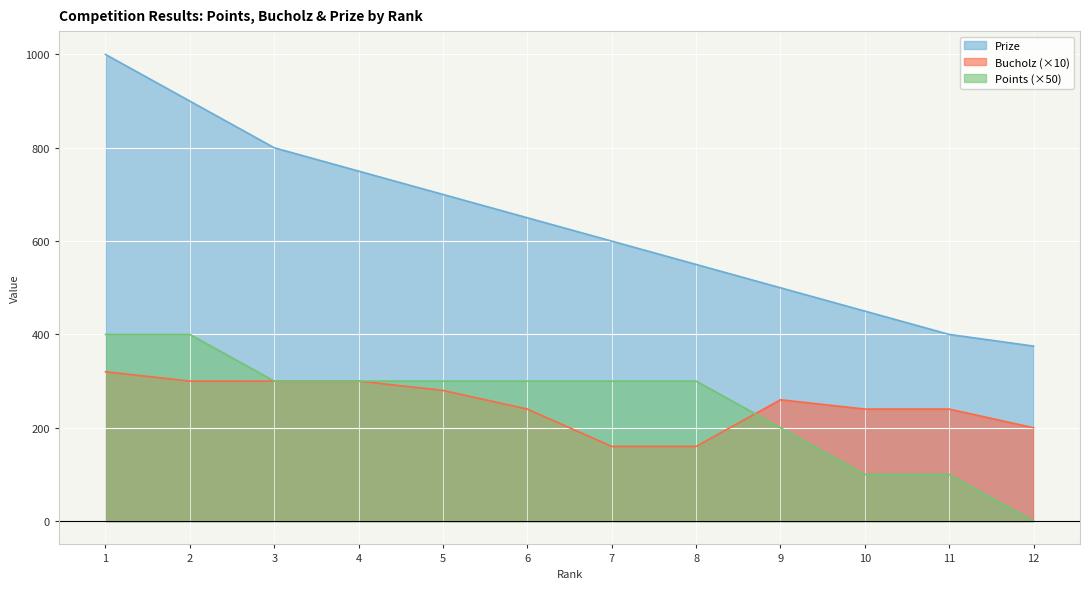

How many values in the Points series exceed 300?

2